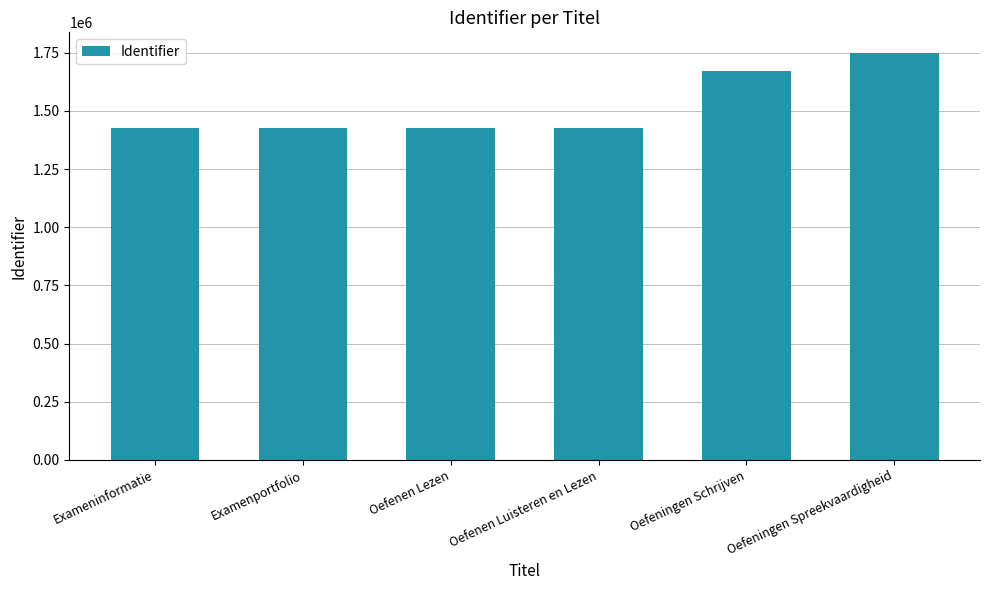

What is the sum of the values at Examenportfolio and Oefeningen Spreekvaardigheid?

3178110